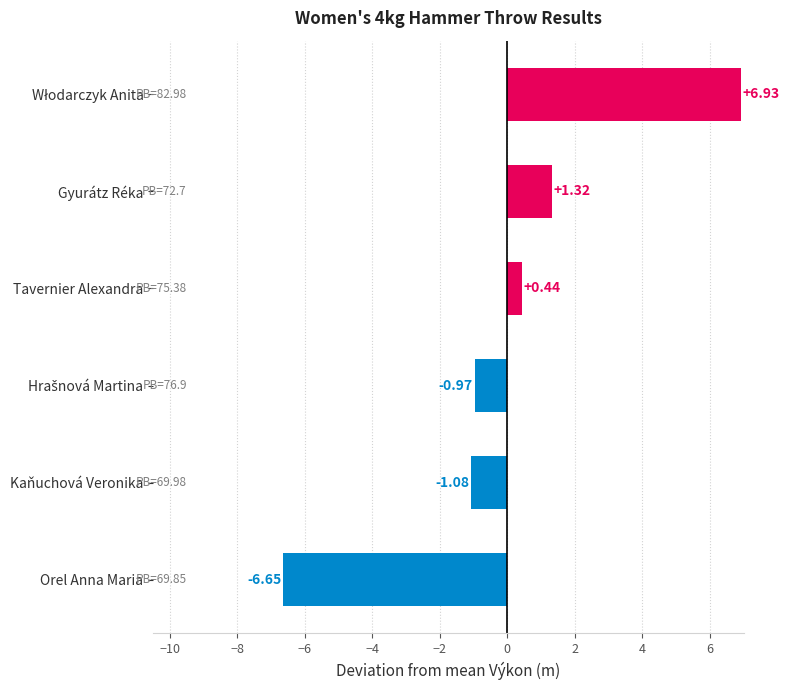

At which label is the value closest to 0?

Tavernier Alexandra